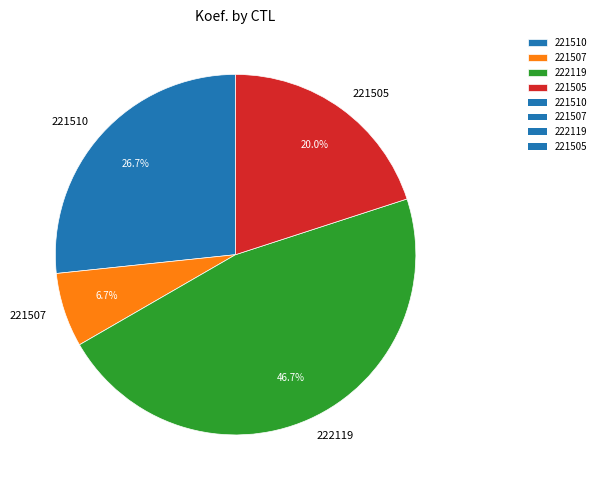

Count the number of slices in the pie.

4